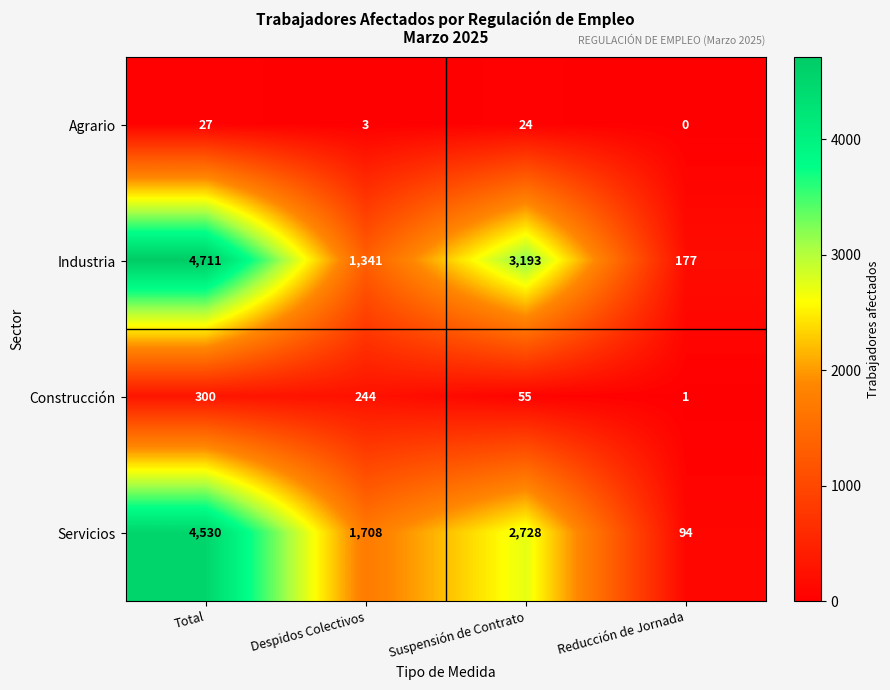

What is the spread (max minus min) of values at Suspensión de Contrato?

3169